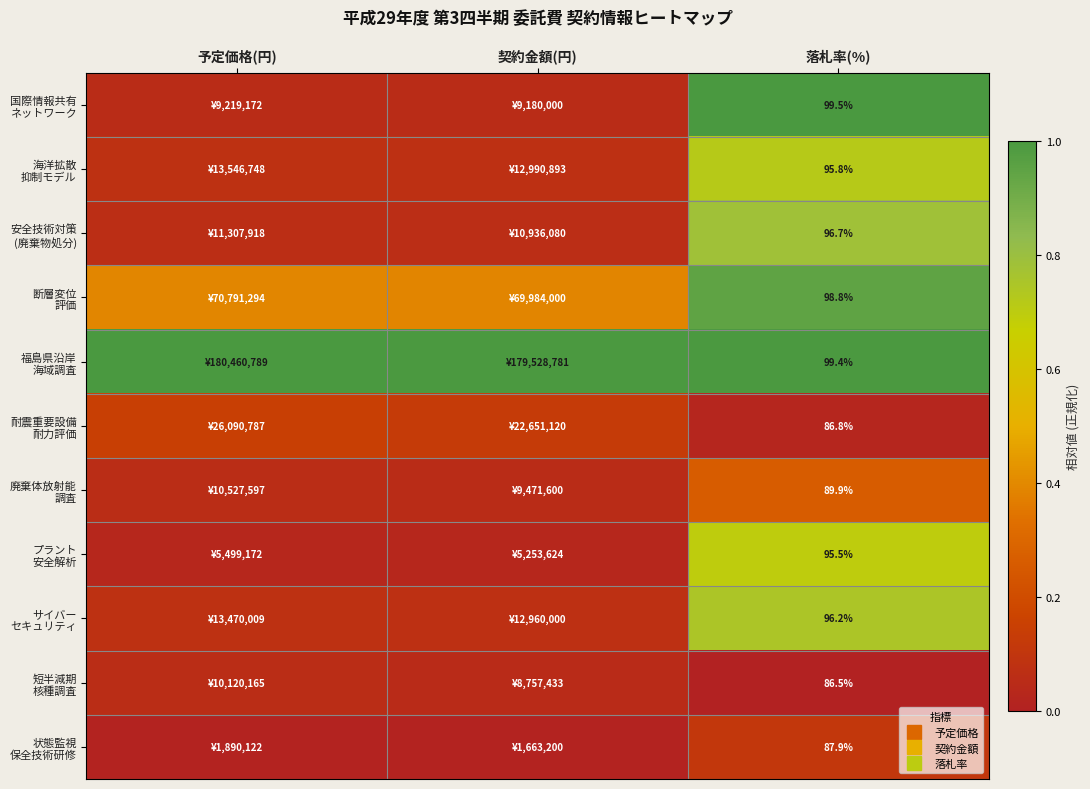

Is it true that 福島県沿岸 海域調査 equals 1.0 at 契約金額(円)?

True